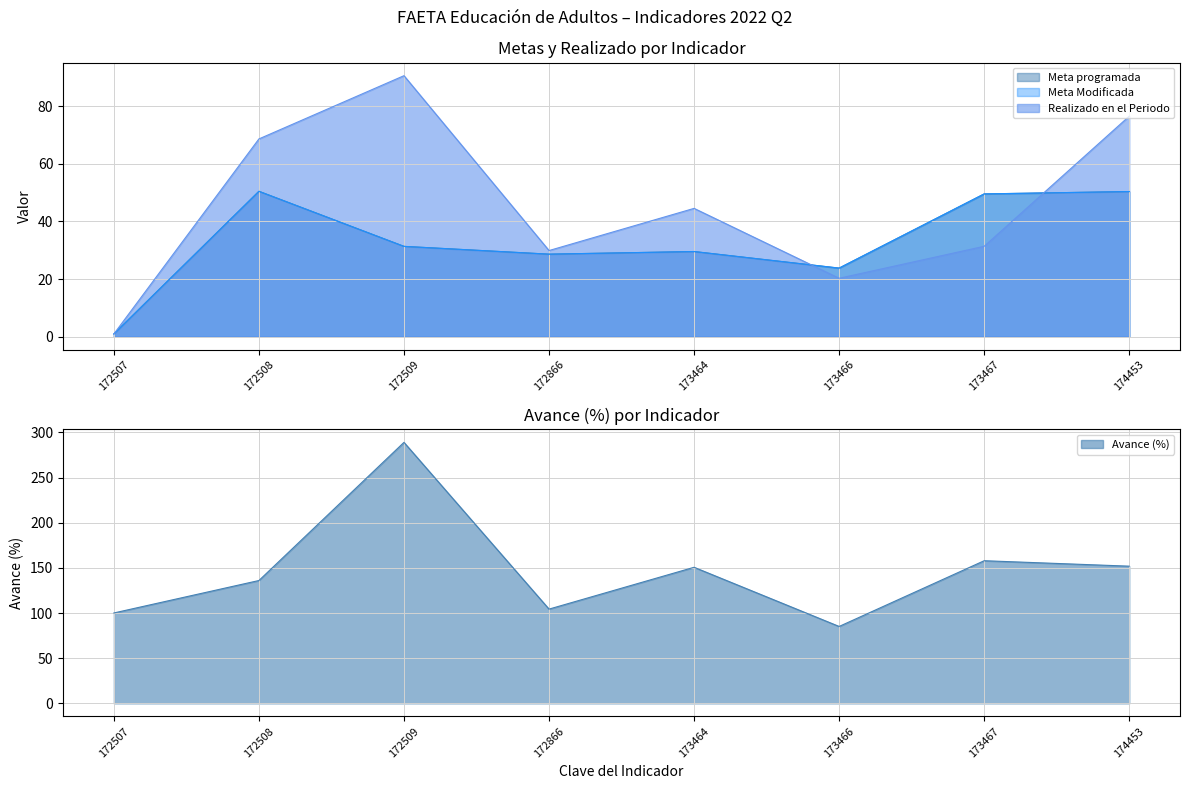

What is the total value across all series at 172509?

442.3